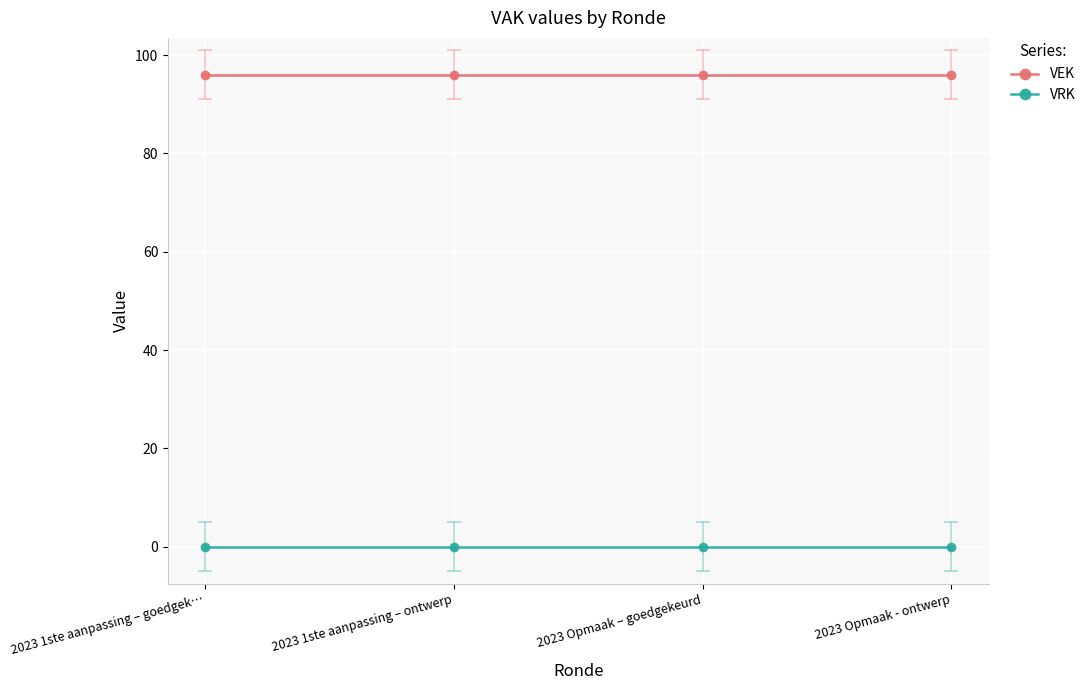

What is the lowest value of the VEK series?

96